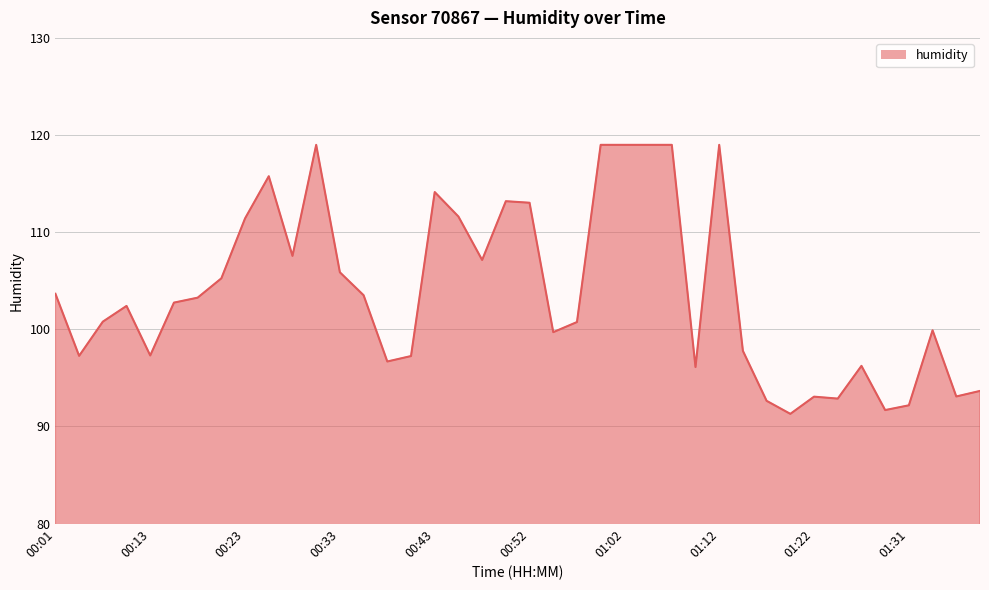

What is the minimum value shown in the chart?

91.3